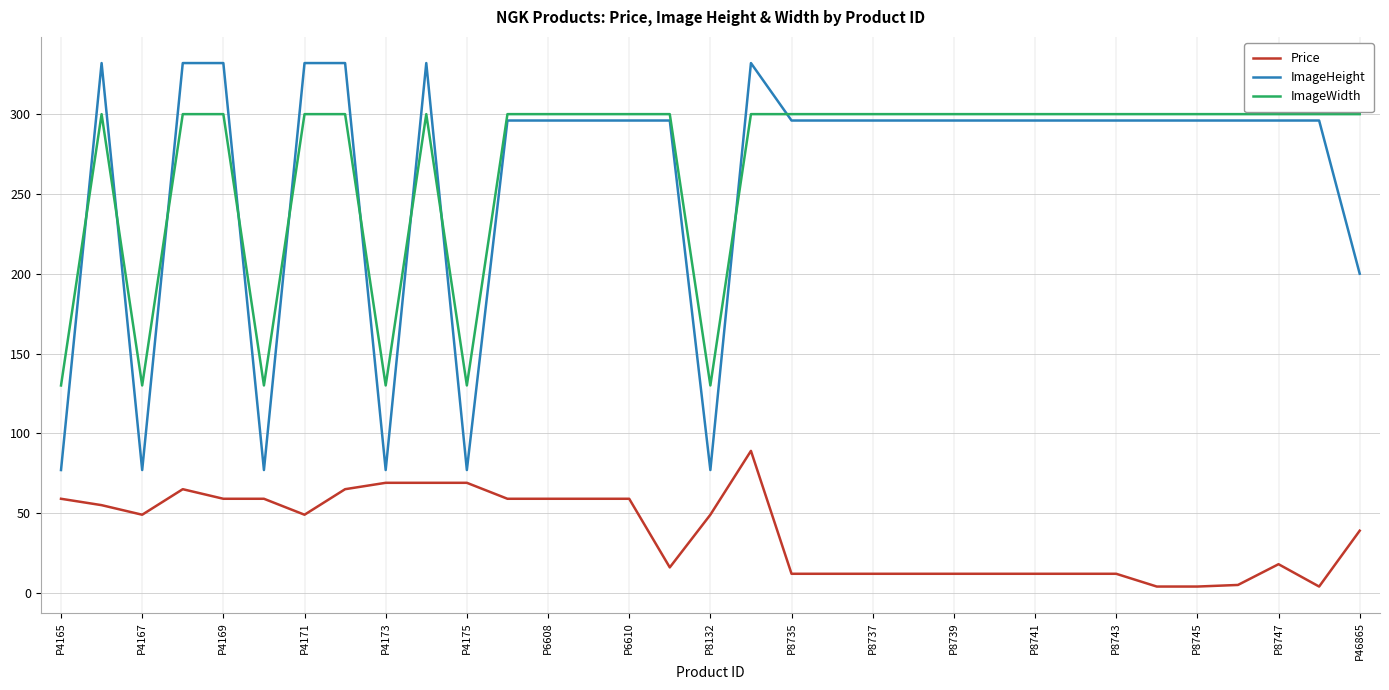

After their last crossing, which series has the higher values: ImageWidth or ImageHeight?

ImageWidth